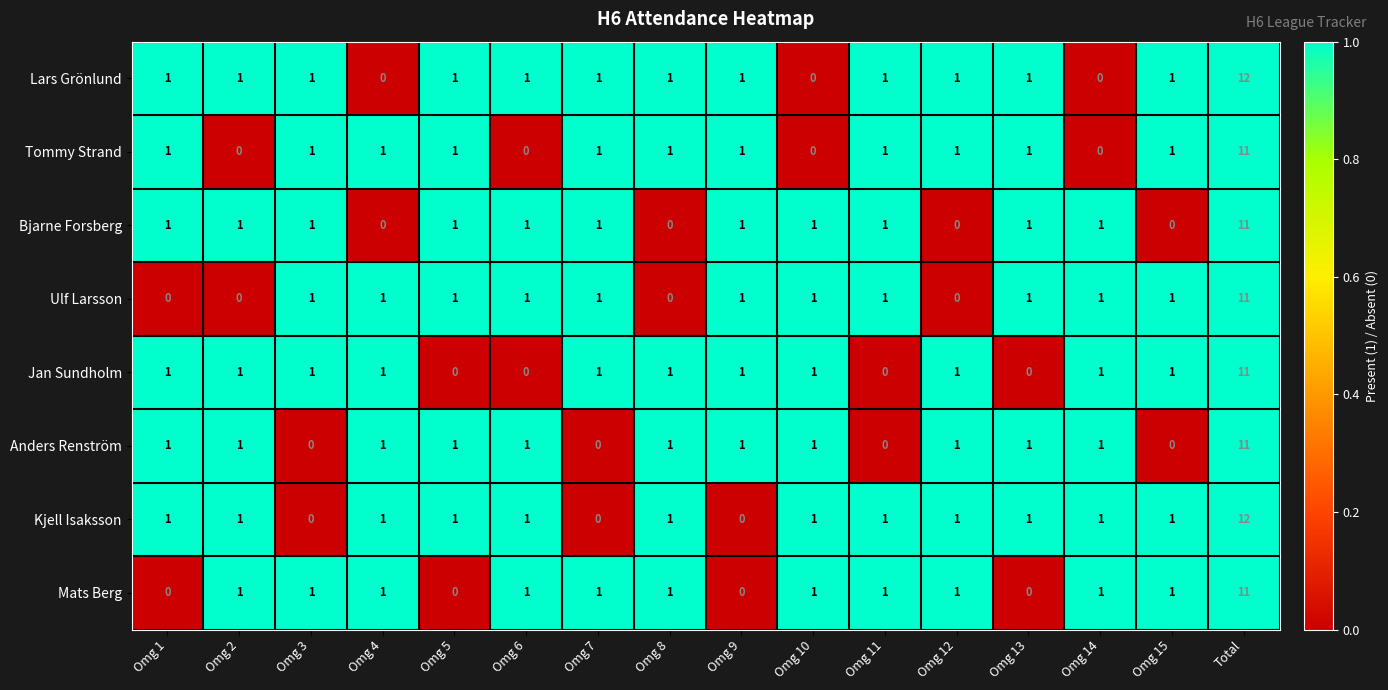

Is it true that Lars Grönlund equals 0 at Omg 7?

False